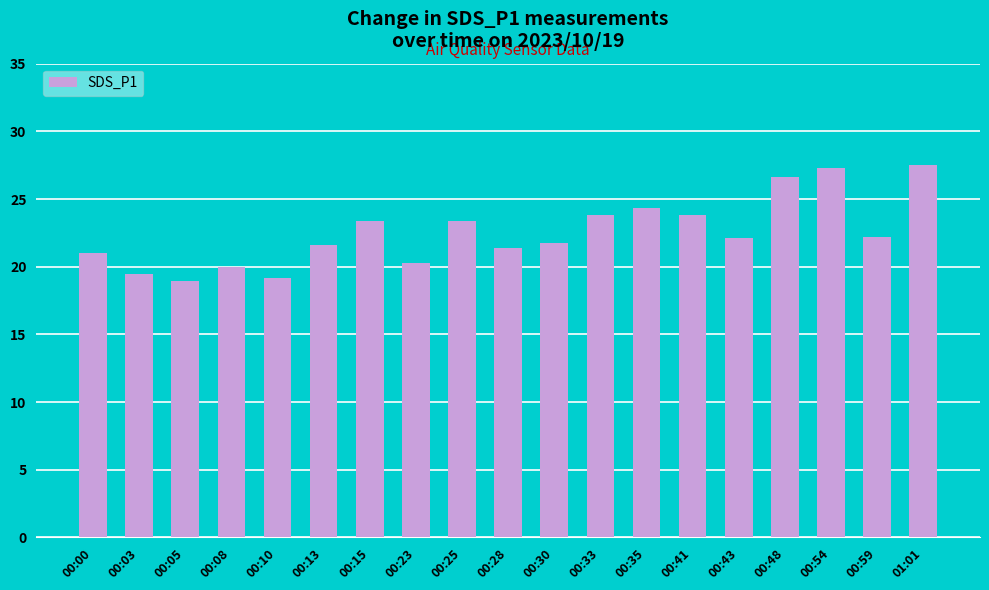

What is the maximum value shown in the chart?

27.6